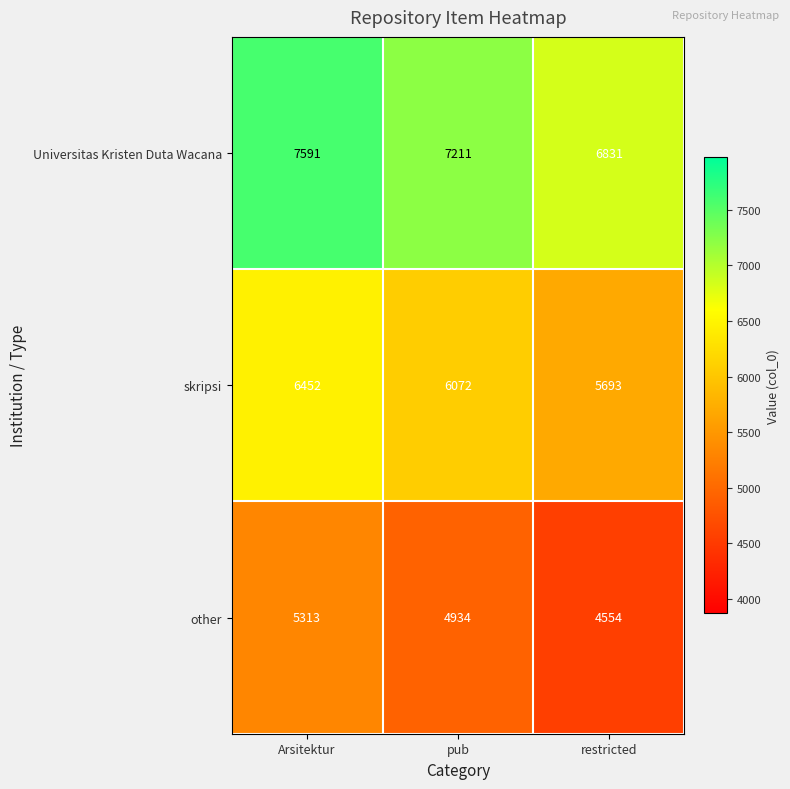

What is the difference between the second highest and minimum values in the skripsi series?

379